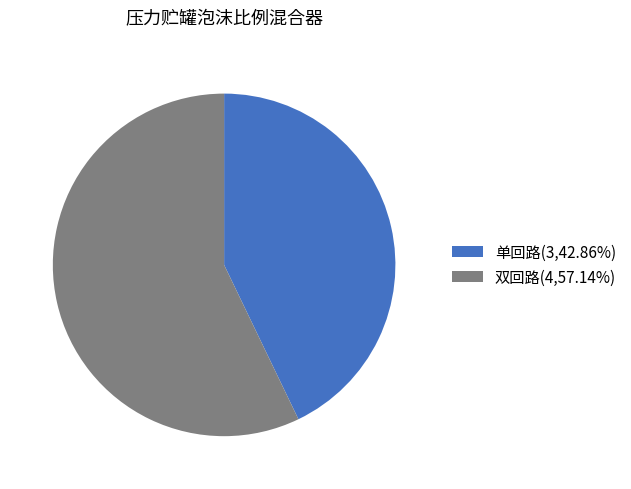

Which category accounts for the majority?

双回路